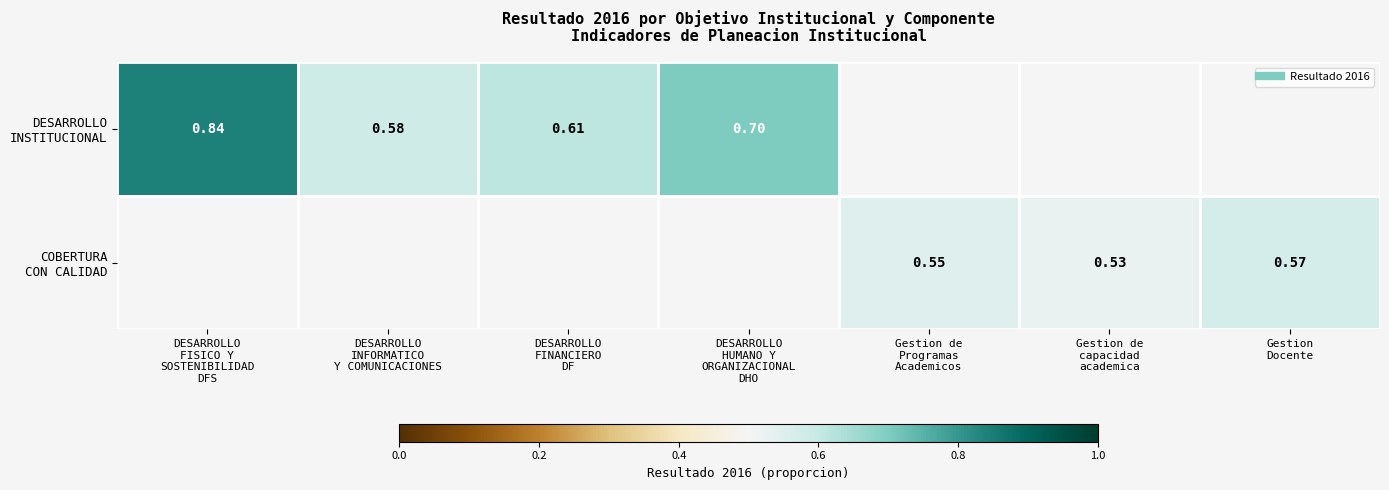

How many categories are shown in the chart?

7